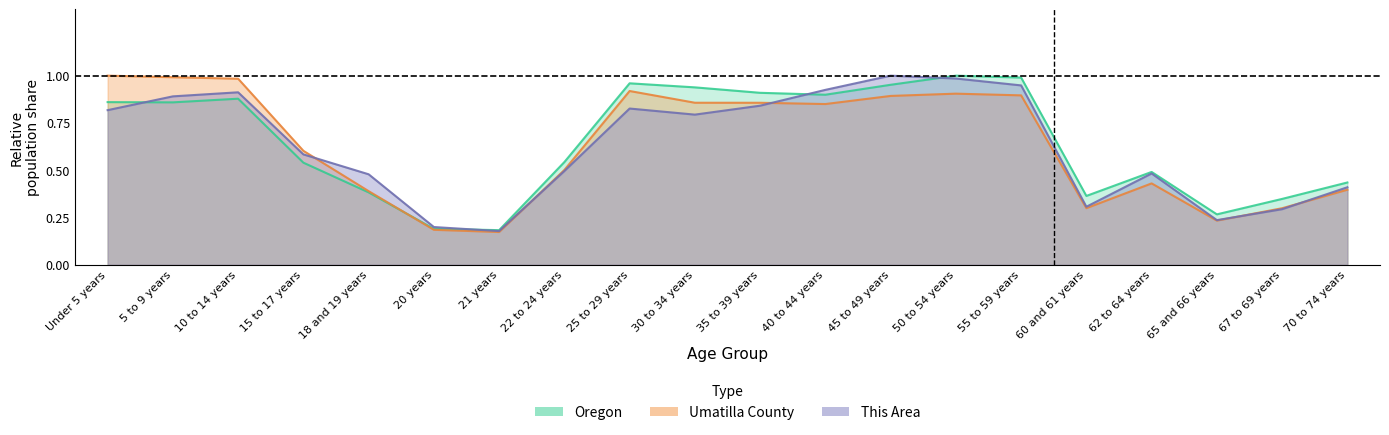

What is the smallest value displayed?

0.2